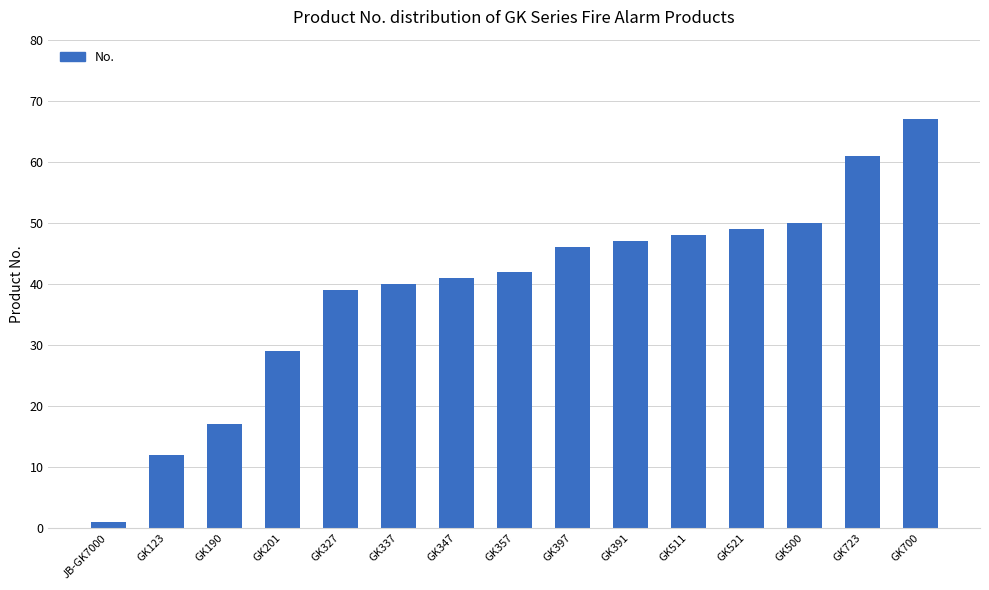

Rank the categories by value from highest to lowest.

GK700, GK723, GK500, GK521, GK511, GK391, GK397, GK357, GK347, GK337, GK327, GK201, GK190, GK123, JB-GK7000